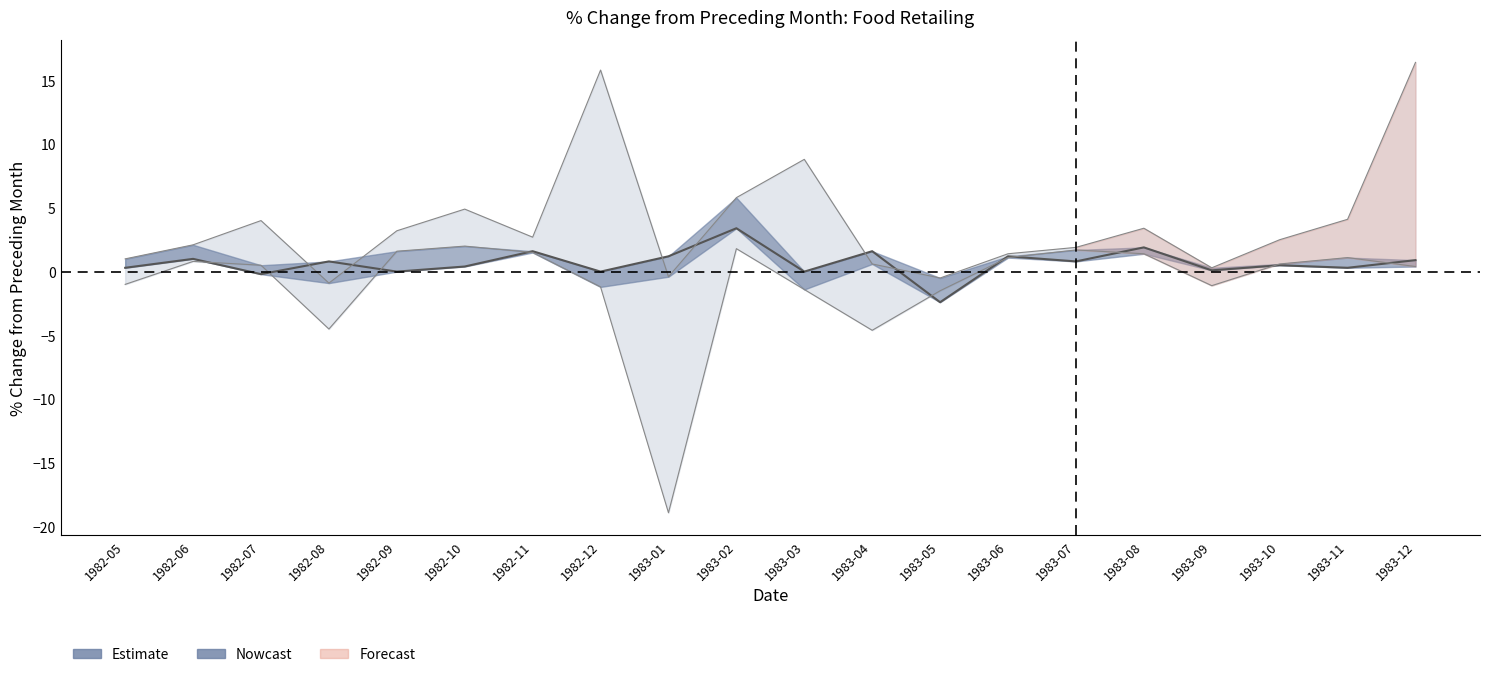

Does the chart display data point markers on the line(s)?

No